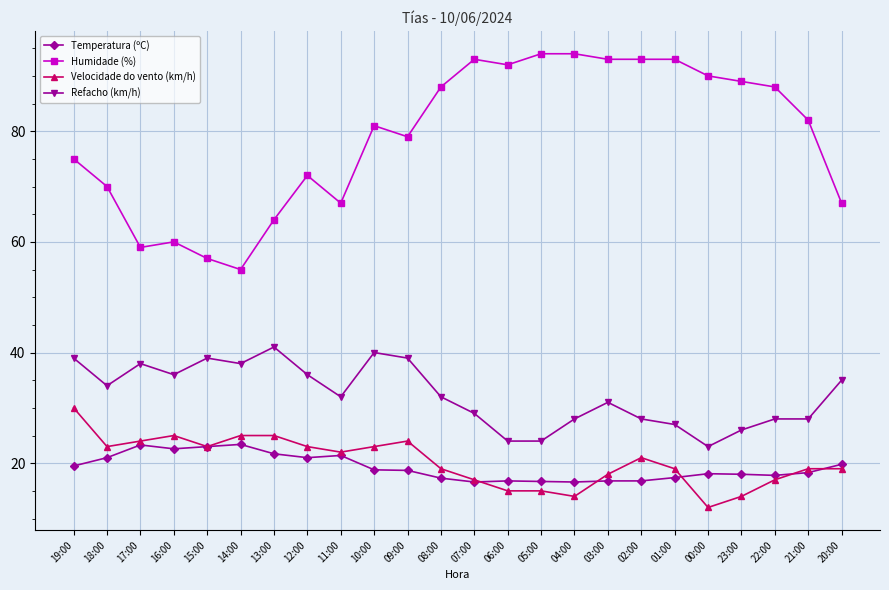

Where is the first local minimum for Velocidade do vento (km/h)?

18:00